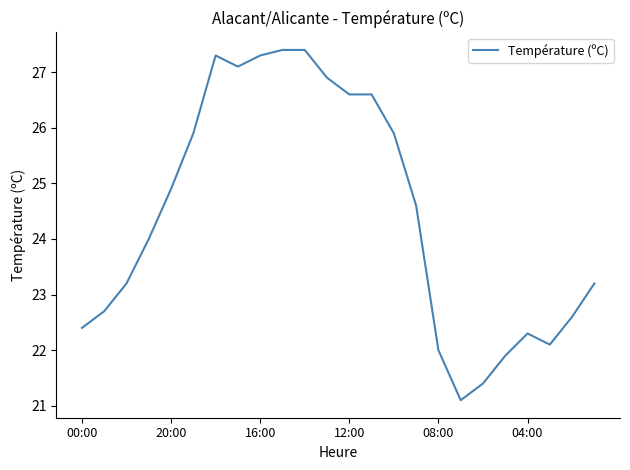

What is the greatest value displayed?

27.4